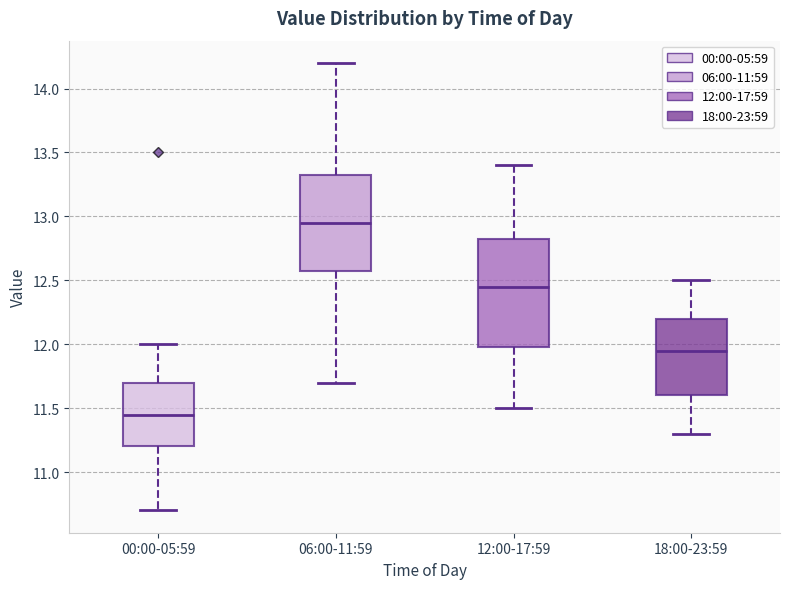

Where does the upper whisker of the box for 18:00-23:59 end on the y-axis? The values are not printed on the chart, so give them approximately, as read against the axis.

12.50